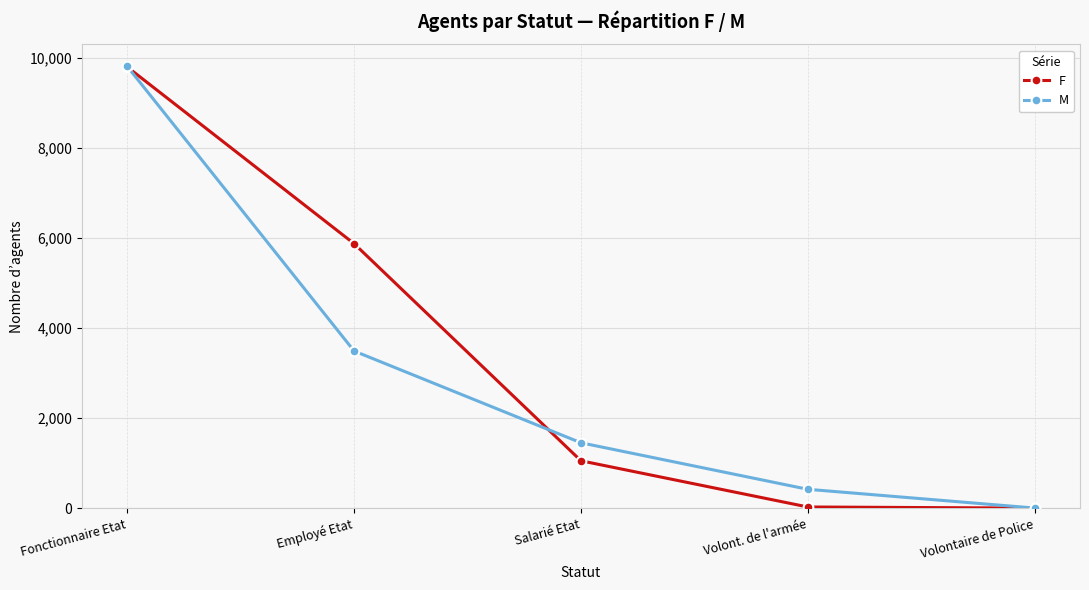

Is the value of F at Employé Etat greater than the value of M at Volont. de l'armée?

Yes